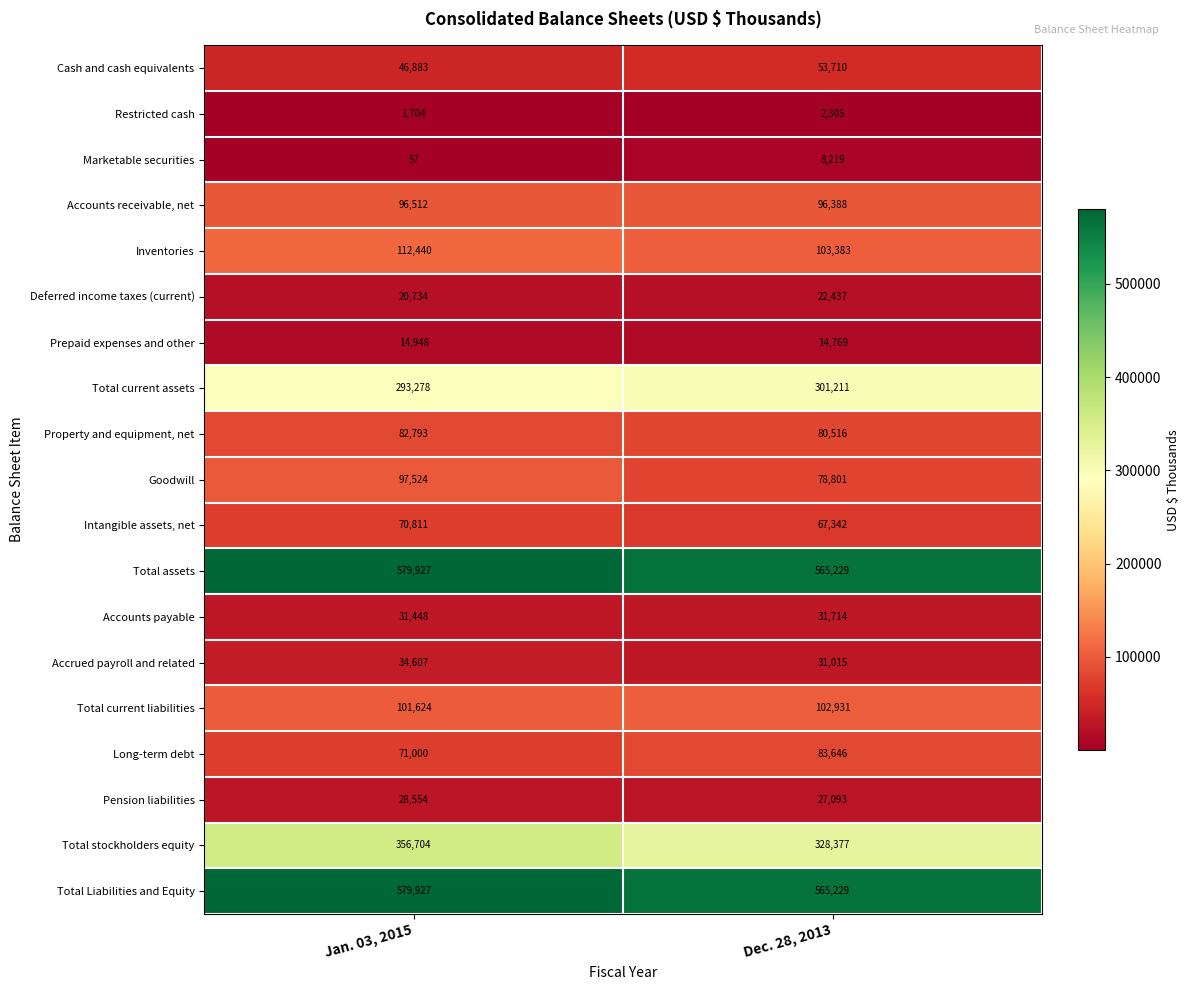

Between Jan. 03, 2015 and Dec. 28, 2013, which series saw the biggest shift?

Total stockholders equity